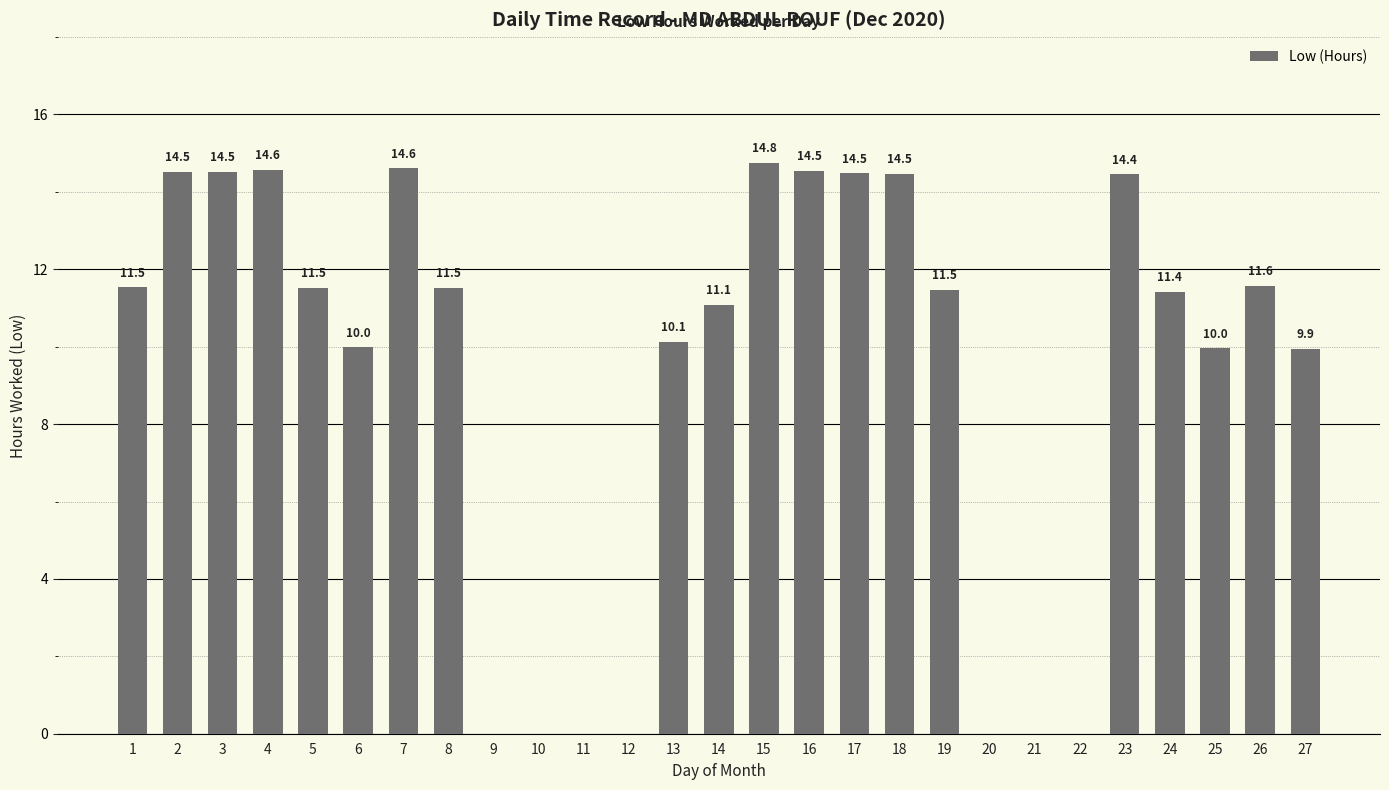

What is the change in value from 5 to 7?

+3.1